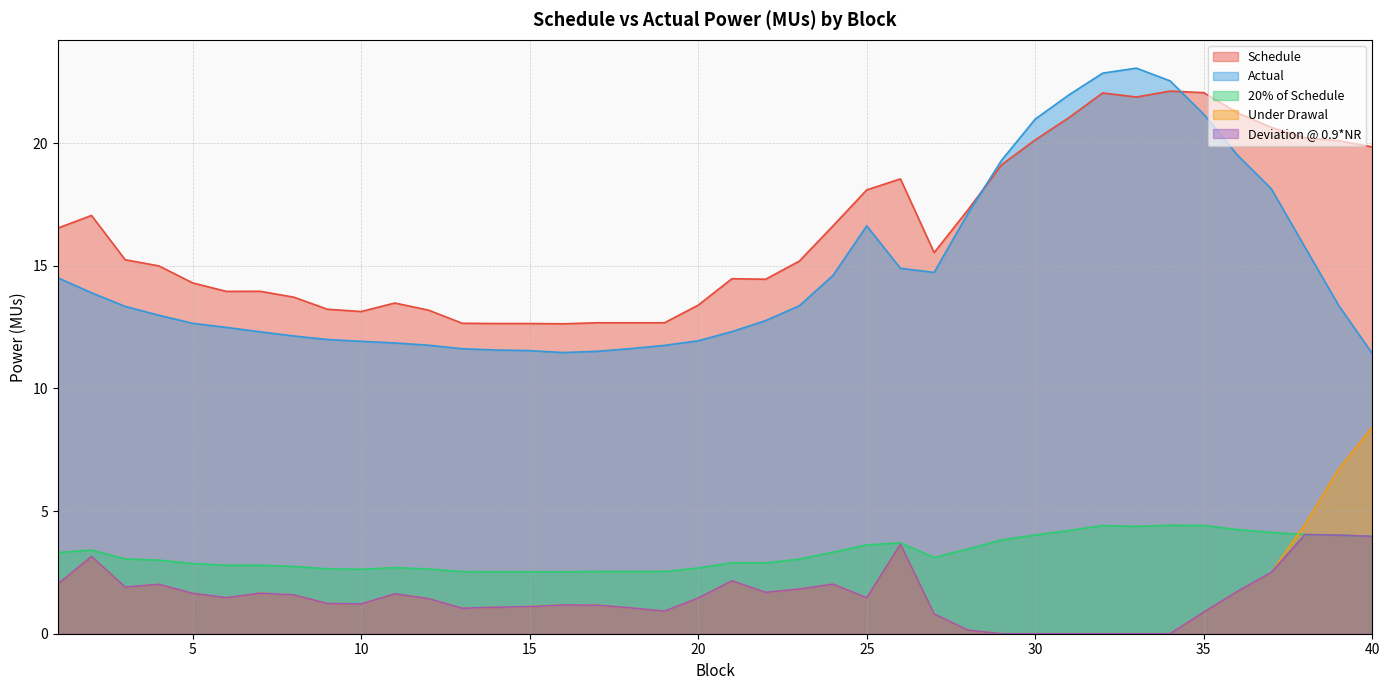

At how many categories does at least one series exceed 6?

40